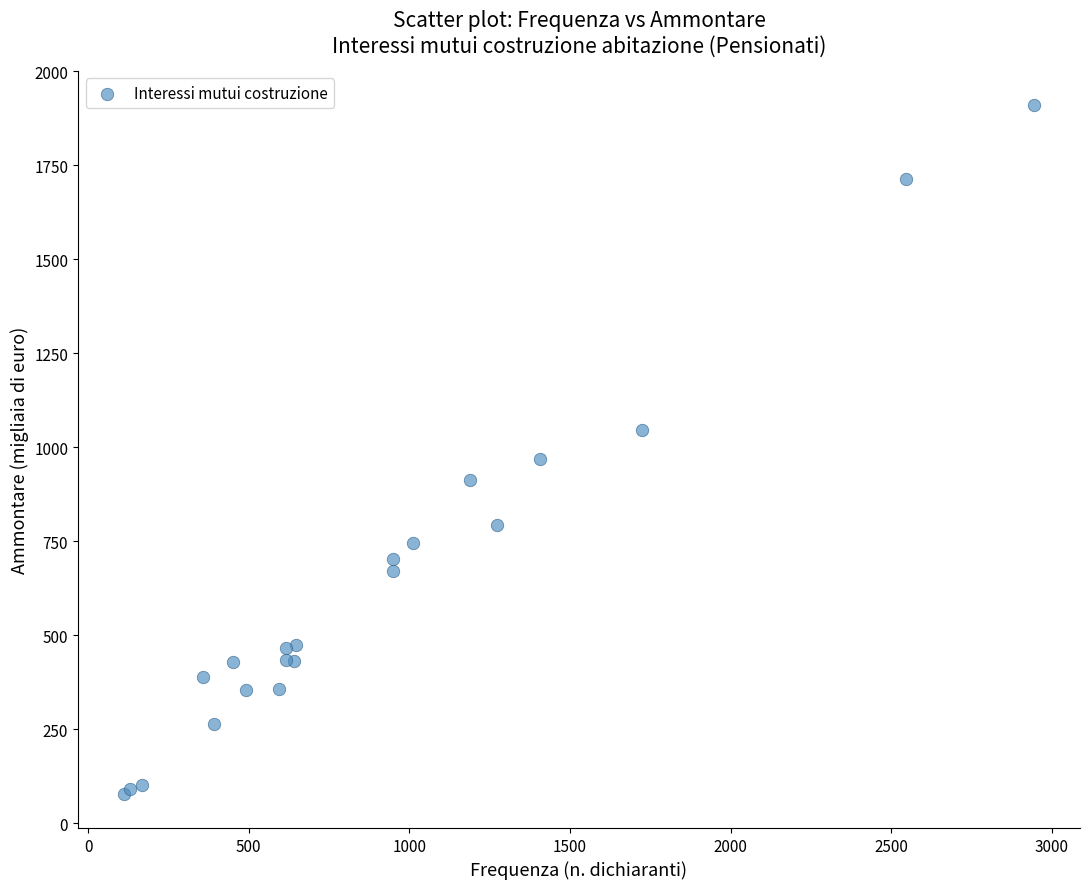

What Y value in the scatter plot is closest to 994?

968